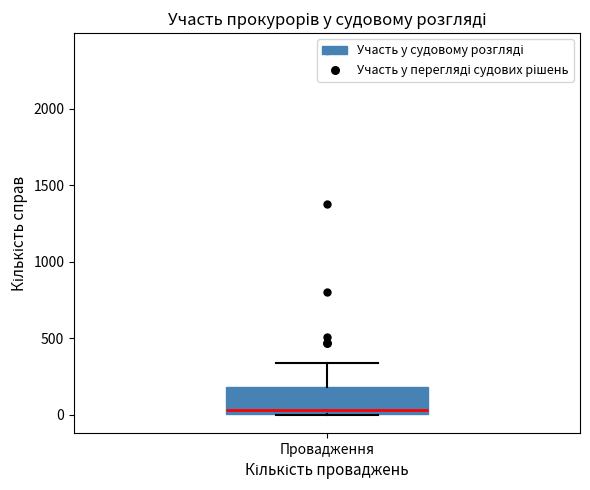

Read this box plot against the y-axis: the position of the median line, the range covered by the box, and the ends of both whiskers. The values are not printed on the chart, so give them approximately, as read against the axis.

median 50, box 0 to 200, whiskers 0 to 350